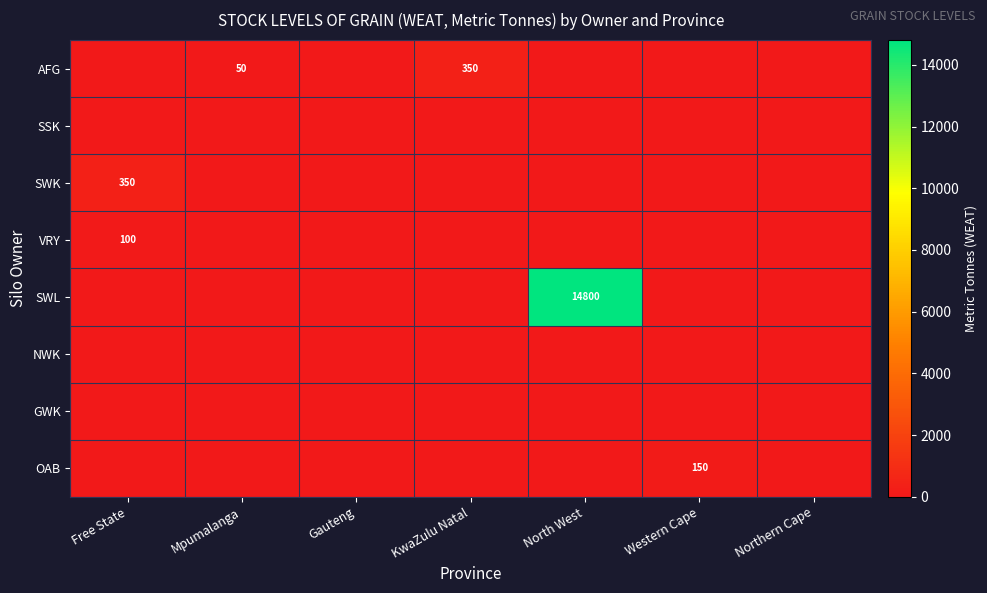

True or false: SWK has a value of 0 at Gauteng.

True